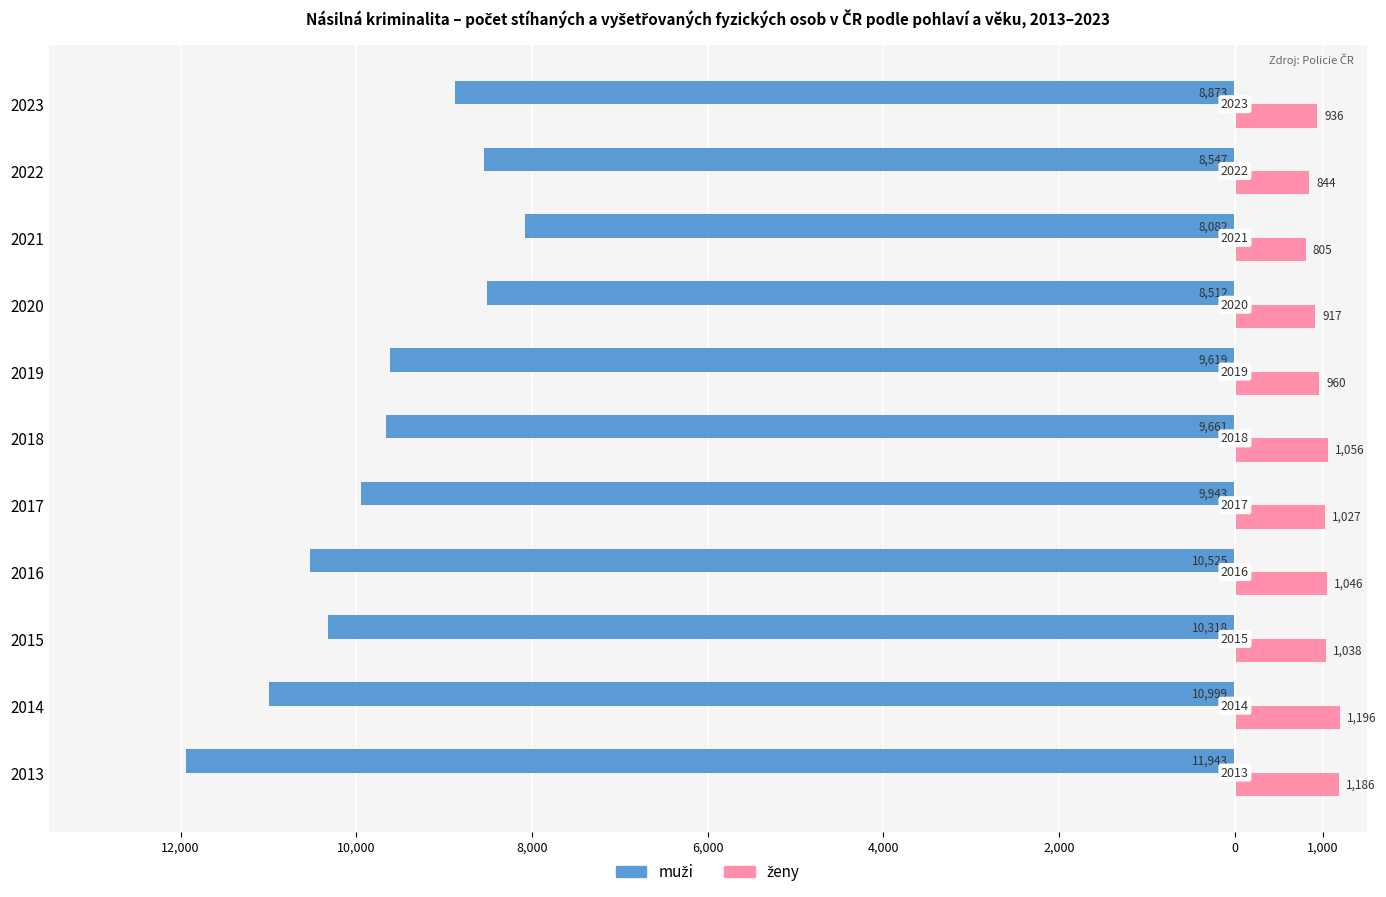

How many bars are there in each group?

2